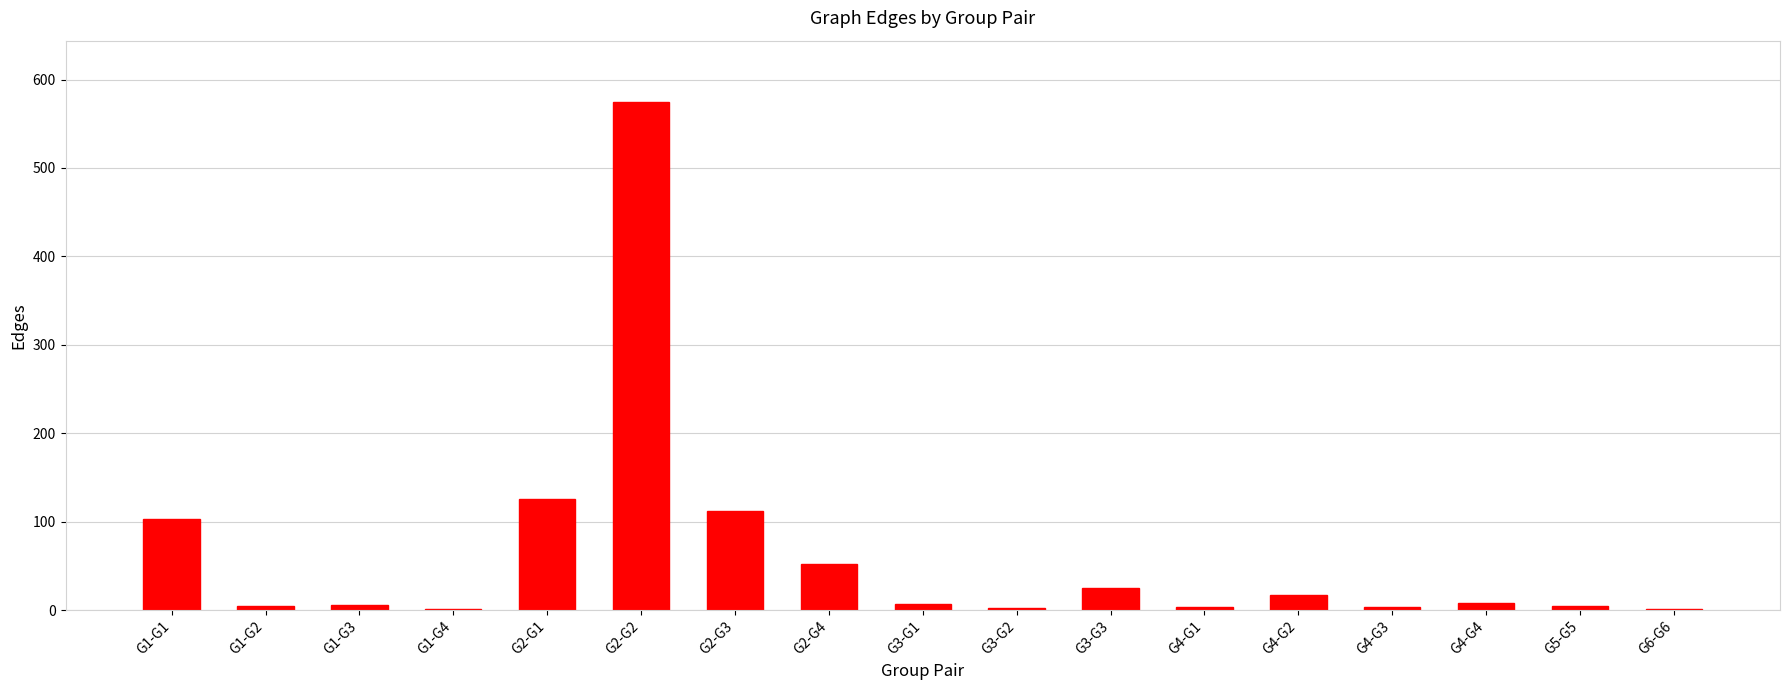

What is the average value?

62